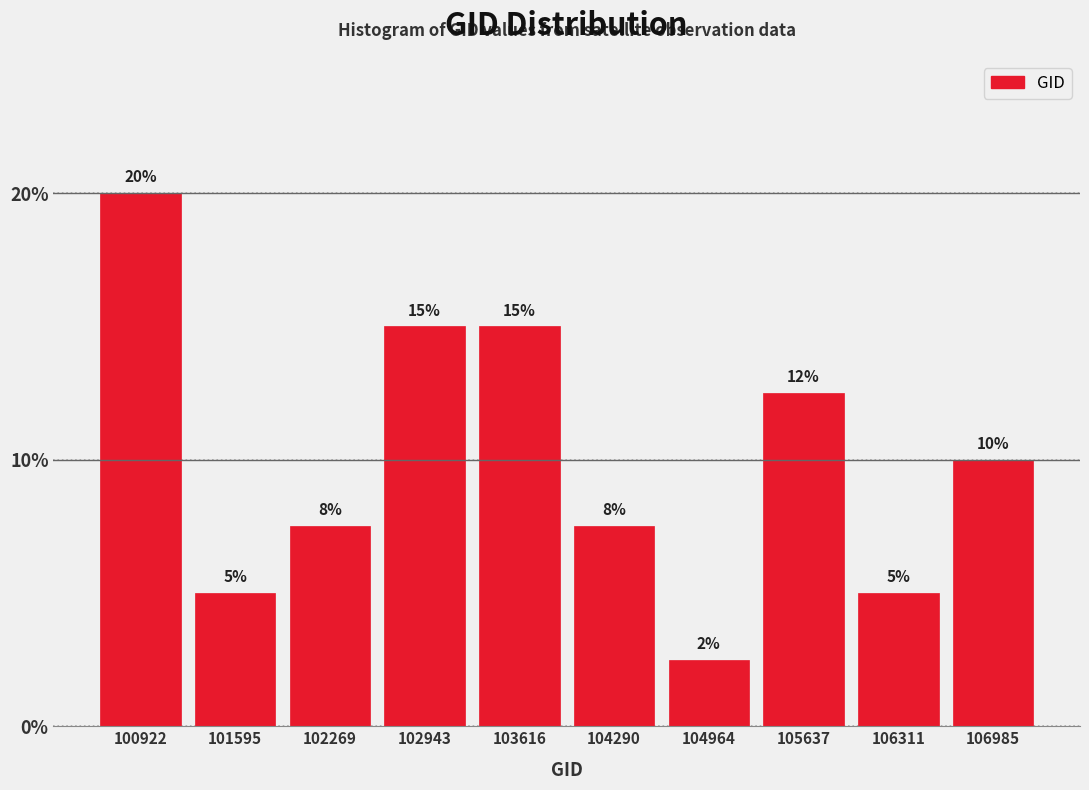

What is the value of the 5th bar from the left?

15.0